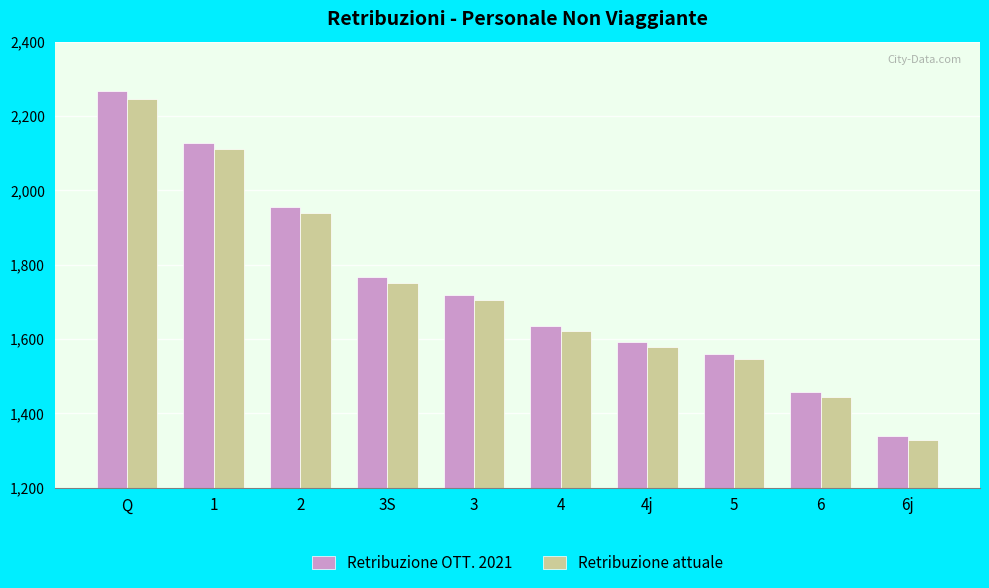

Reading left to right, extract all data points from this chart.

Retribuzione OTT. 2021: 2265.9	2127.9	1954.8	1765.4	1718.1	1634.1	1591.5	1558.2	1456.1	1339.5
Retribuzione attuale: 2246.7	2109.8	1938.2	1750.4	1703.5	1620.2	1577.9	1545.0	1443.7	1328.2